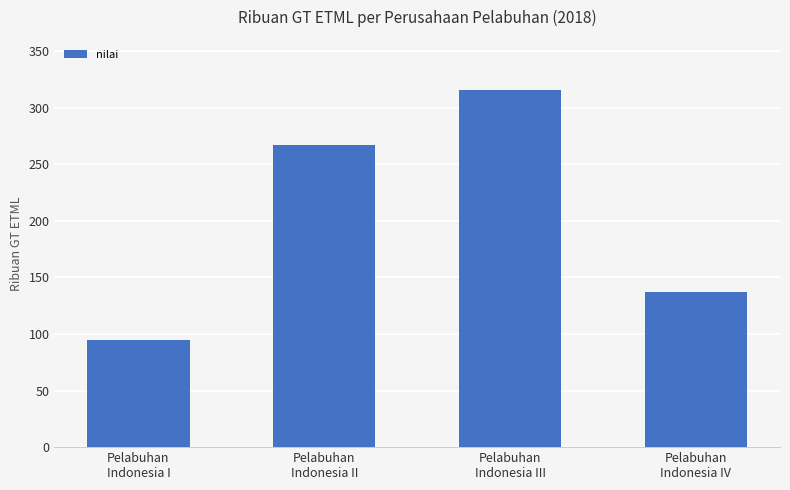

What is the sum of all values?

815160